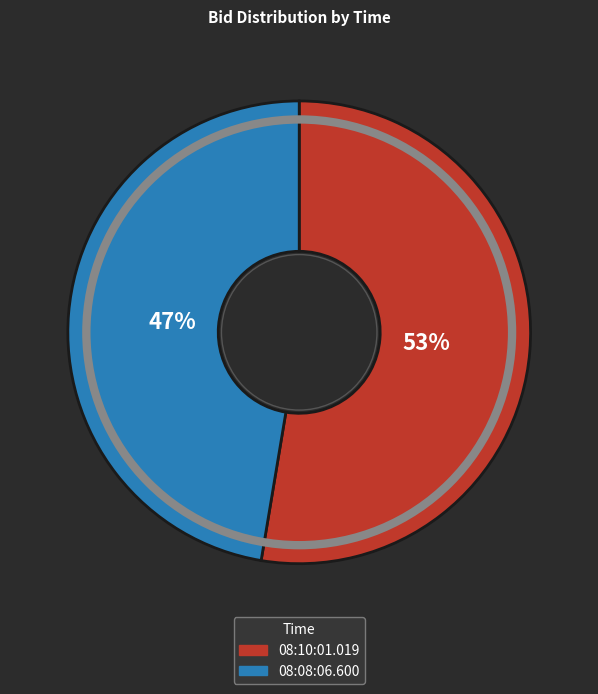

Which has a higher value, 08:08:06.600 or 08:10:01.019?

08:10:01.019